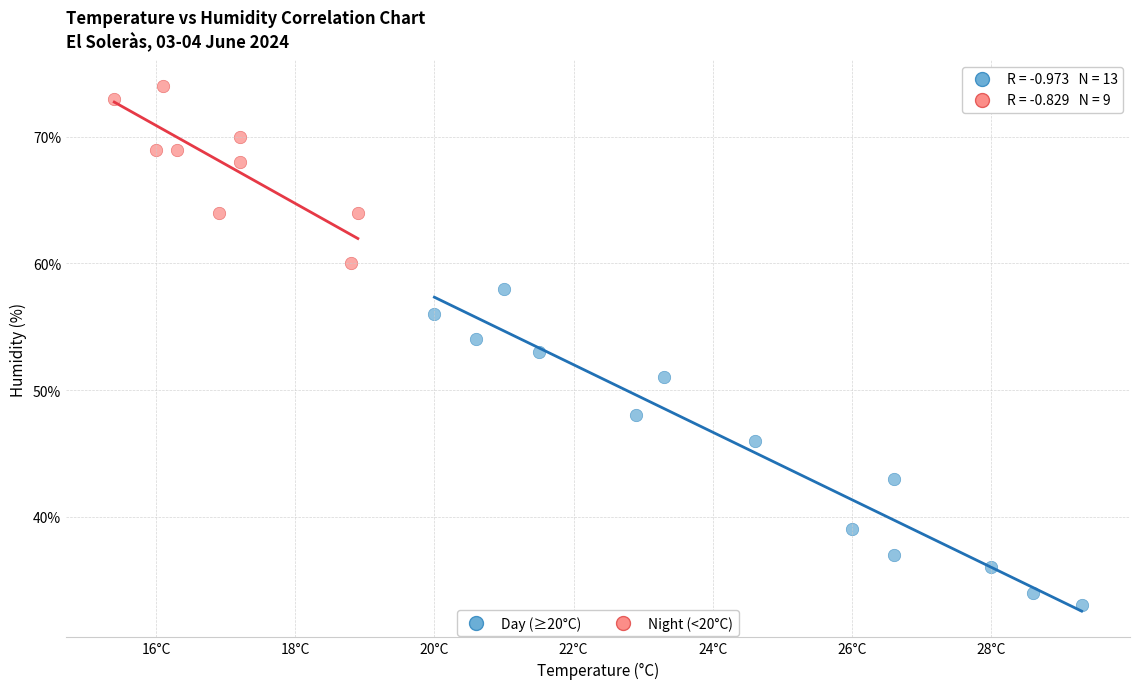

Which series contains the highest Y value?

Night (<20°C)